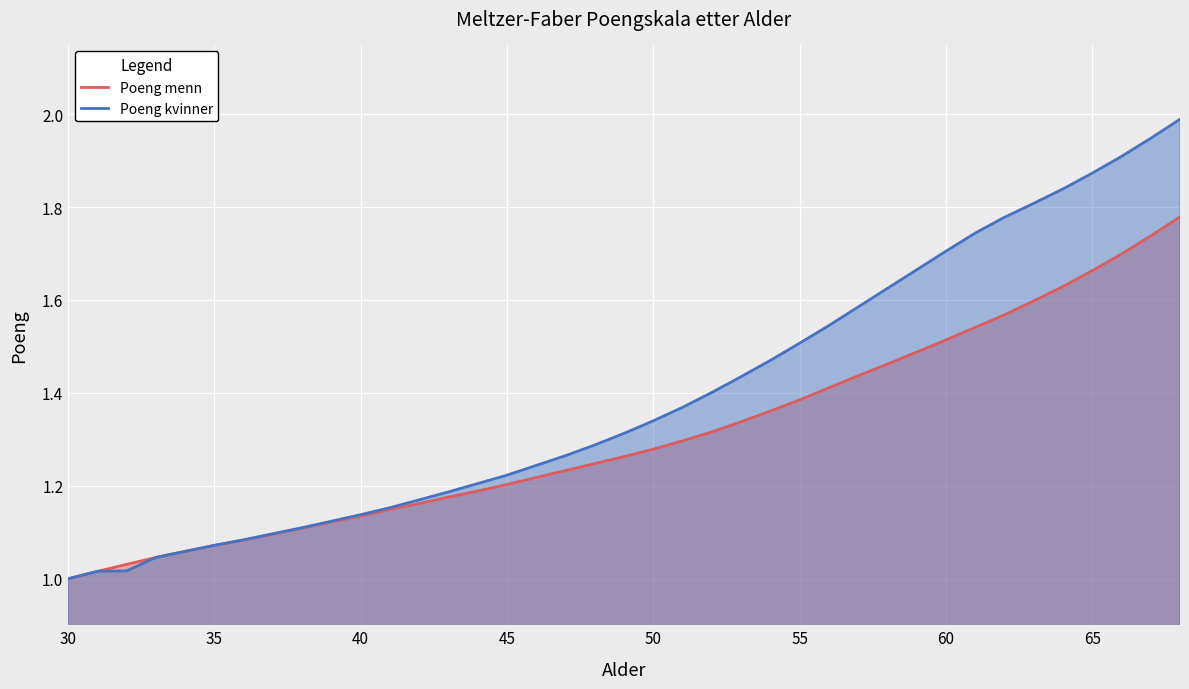

True or false: Poeng menn has more than 0 points higher than both neighbors.

False